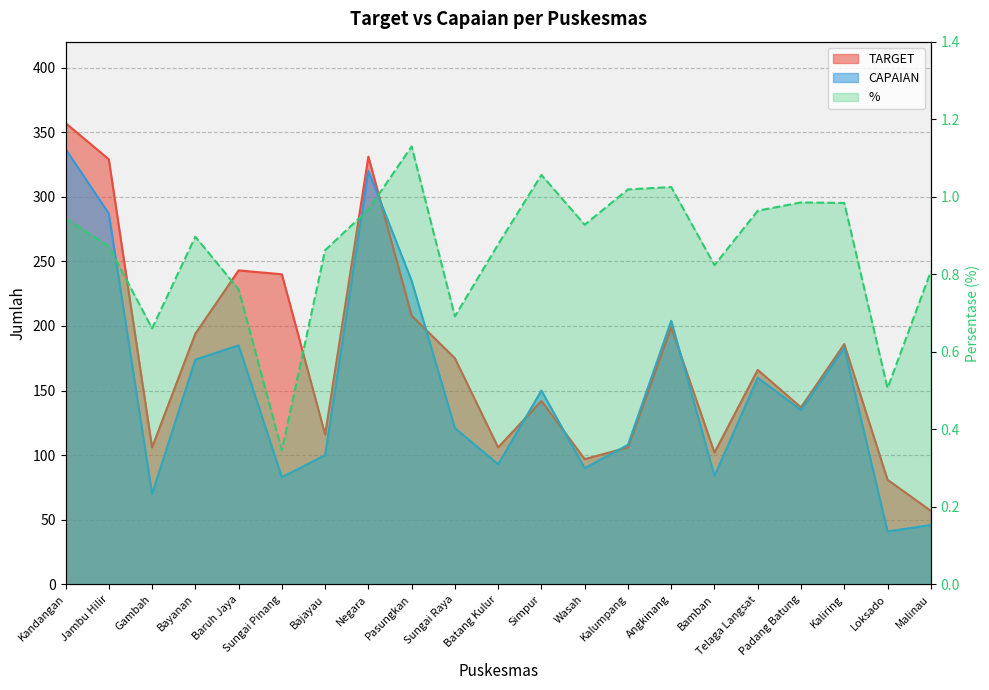

Reading left to right, transcribe all the data shown in this chart.

TARGET: Kandangan=357.0	Jambu Hilir=329.0	Gambah=106.0	Bayanan=194.0	Baruh Jaya=243.0	Sungai Pinang=240.0	Bajayau=116.0	Negara=331.0	Pasungkan=208.0	Sungai Raya=175.0	Batang Kulur=106.0	Simpur=142.0	Wasah=97.0	Kalumpang=106.0	Angkinang=199.0	Bamban=102.0	Telaga Langsat=166.0	Padang Batung=137.0	Kaliring=186.0	Loksado=81.0	Malinau=57.0
CAPAIAN: Kandangan=337.0	Jambu Hilir=287.0	Gambah=70.0	Bayanan=174.0	Baruh Jaya=185.0	Sungai Pinang=83.0	Bajayau=100.0	Negara=320.0	Pasungkan=235.0	Sungai Raya=121.0	Batang Kulur=93.0	Simpur=150.0	Wasah=90.0	Kalumpang=108.0	Angkinang=204.0	Bamban=84.0	Telaga Langsat=160.0	Padang Batung=135.0	Kaliring=183.0	Loksado=41.0	Malinau=46.0
%: Kandangan=0.9	Jambu Hilir=0.9	Gambah=0.7	Bayanan=0.9	Baruh Jaya=0.8	Sungai Pinang=0.3	Bajayau=0.9	Negara=1.0	Pasungkan=1.1	Sungai Raya=0.7	Batang Kulur=0.9	Simpur=1.1	Wasah=0.9	Kalumpang=1.0	Angkinang=1.0	Bamban=0.8	Telaga Langsat=1.0	Padang Batung=1.0	Kaliring=1.0	Loksado=0.5	Malinau=0.8